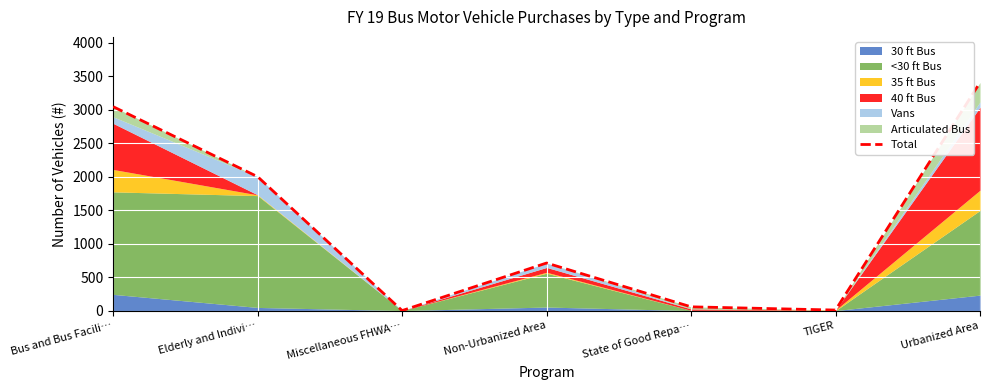

What is the maximum value shown in the chart?

3404